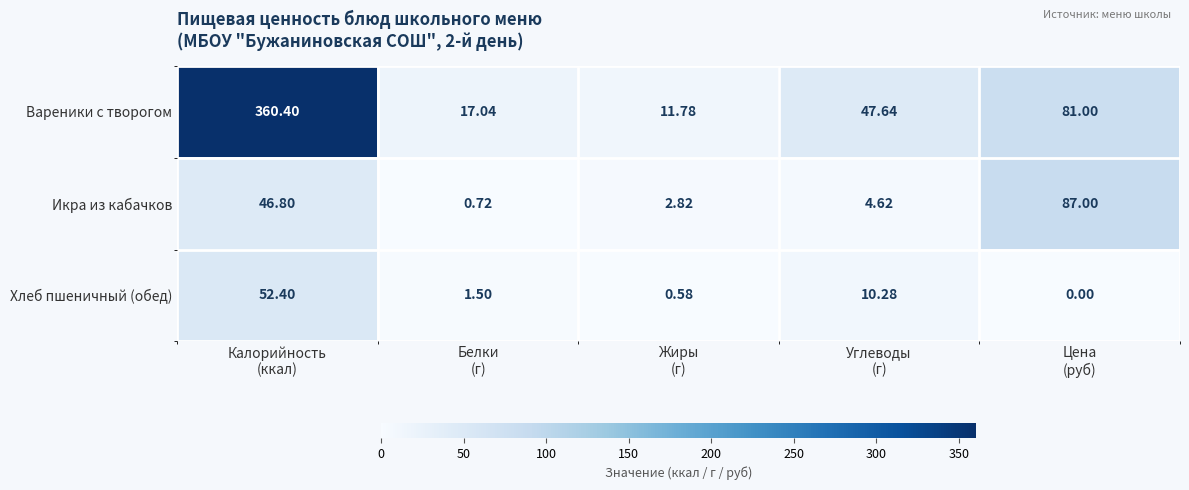

List the series in order of their peak value, lowest first.

Хлеб пшеничный (обед), Икра из кабачков, Вареники с творогом